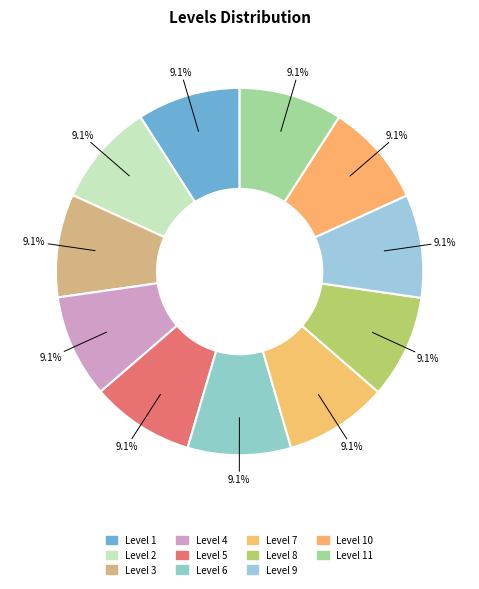

How many slices are in this pie chart?

11